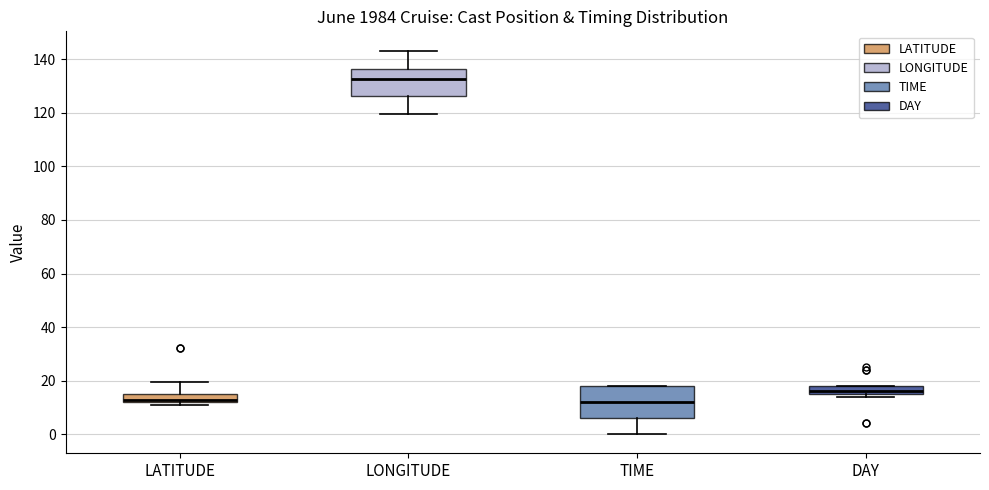

Which box has the highest median line?

LONGITUDE